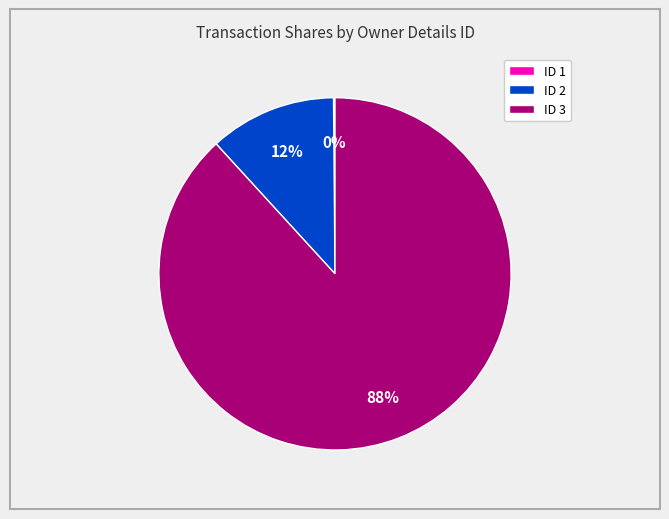

The ID 2 slice represents 12% of the pie. True or false?

True